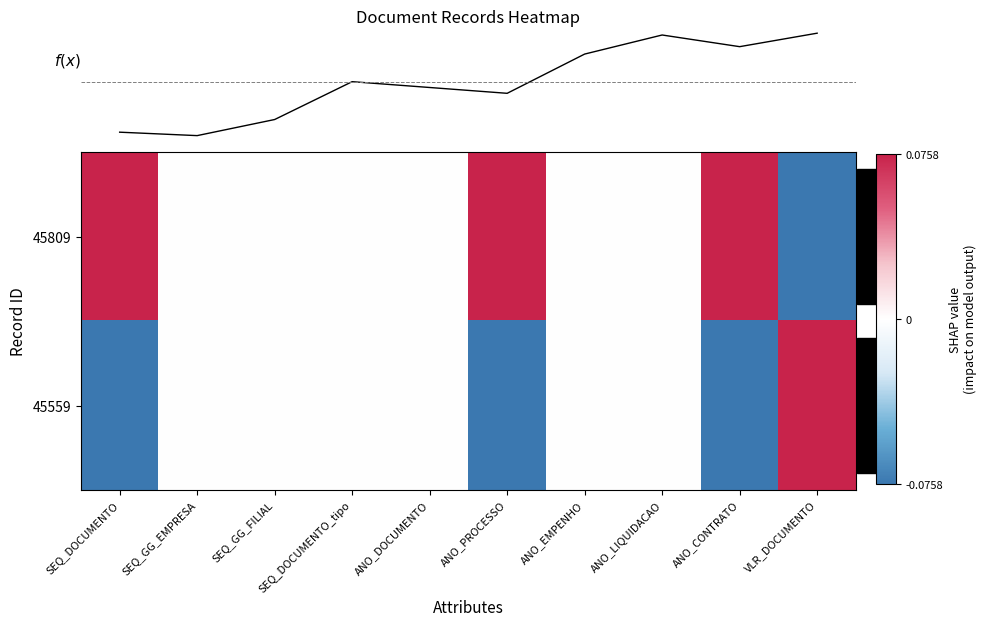

Is it true that 45809 equals 0.1 at ANO_PROCESSO?

True